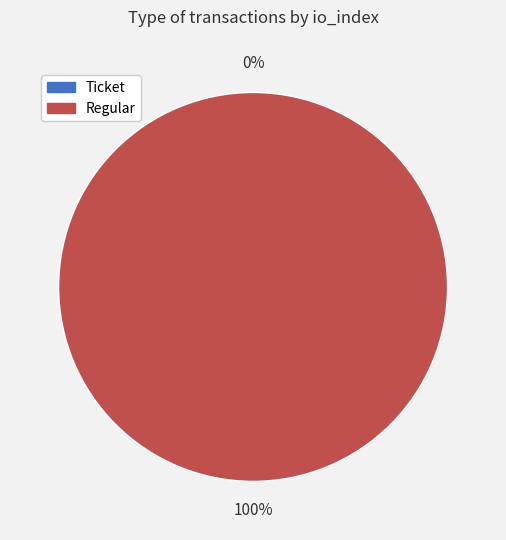

Is there any slice that represents more than half of the pie?

Yes